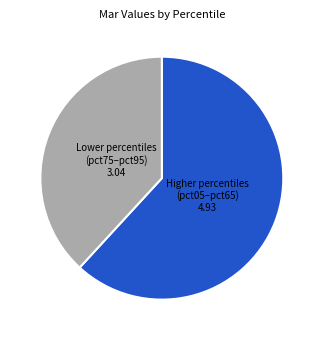

How many segments does this pie chart have?

2